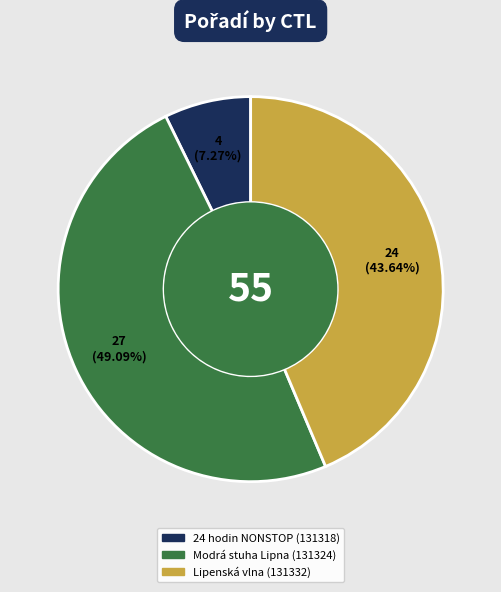

How many segments does this pie chart have?

3